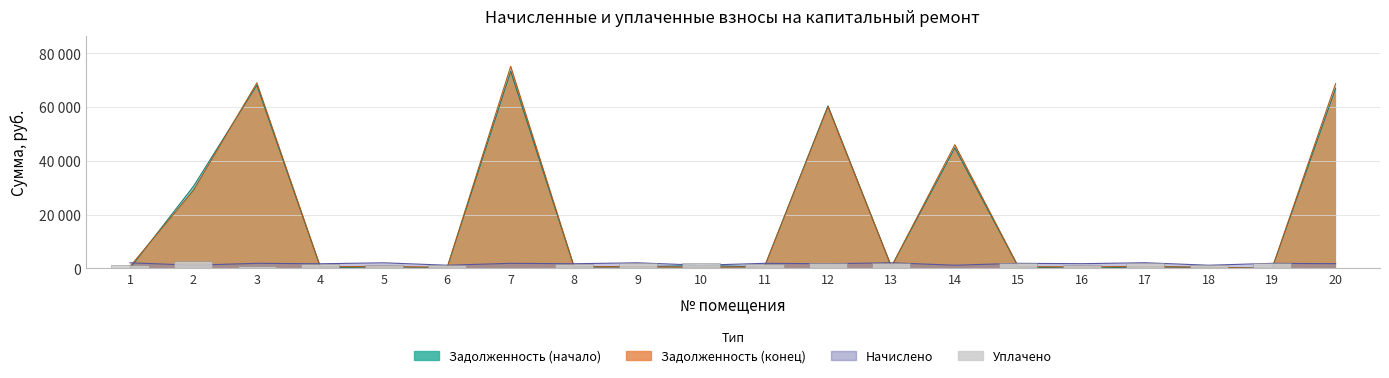

Reading left to right, what are all the values shown in this chart?

1=1386.2	2=2686.0	3=1000.0	4=1662.3	5=1310.0	6=1130.3	7=0.0	8=1671.3	9=2002.0	10=1837.5	11=1812.6	12=2064.1	13=2005.0	14=0.0	15=1815.6	16=1164.5	17=2026.0	18=1130.3	19=1871.0	20=0.0